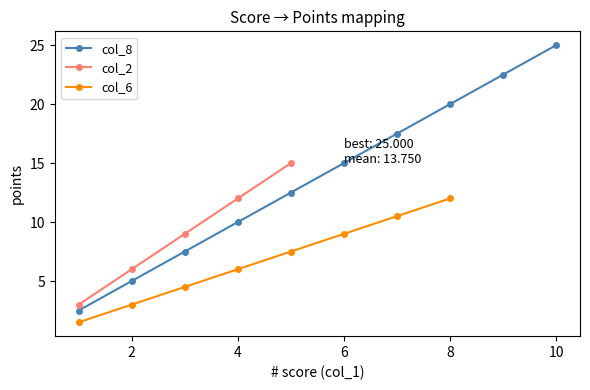

Which category has the lowest value across all series?

1